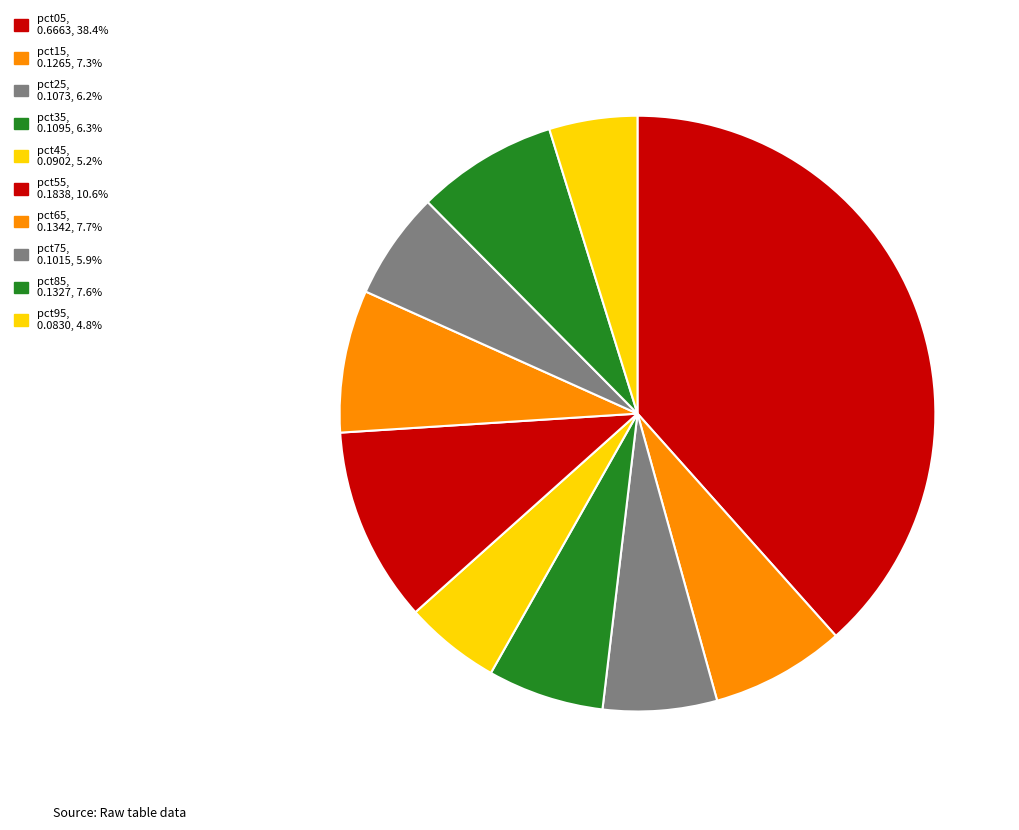

How many segments does this pie chart have?

10